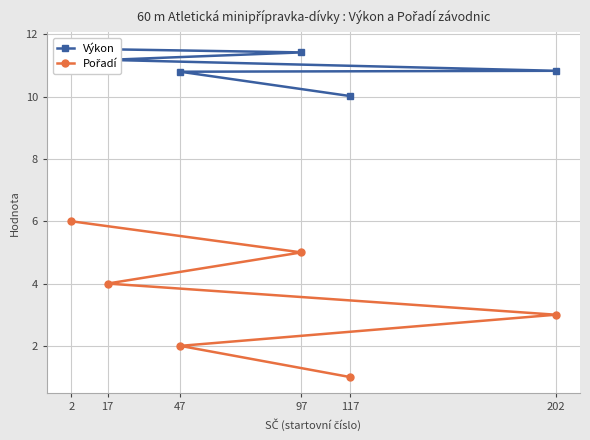

Is the value of Výkon at 117 greater than the value of Pořadí at 47?

Yes